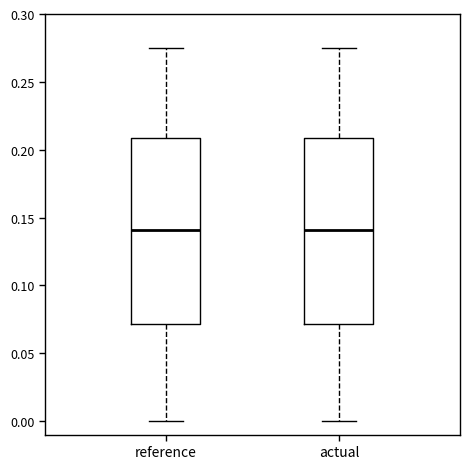

Reading left to right, transcribe this box plot: for each box, give where its median line is, the range the box spans, and where its two whiskers end, as read against the y-axis. The values are not printed on the chart, so give them approximately, as read against the axis.

reference: median 0.140, box 0.070 to 0.210, whiskers 0.000 to 0.275
actual: median 0.140, box 0.070 to 0.210, whiskers 0.000 to 0.275